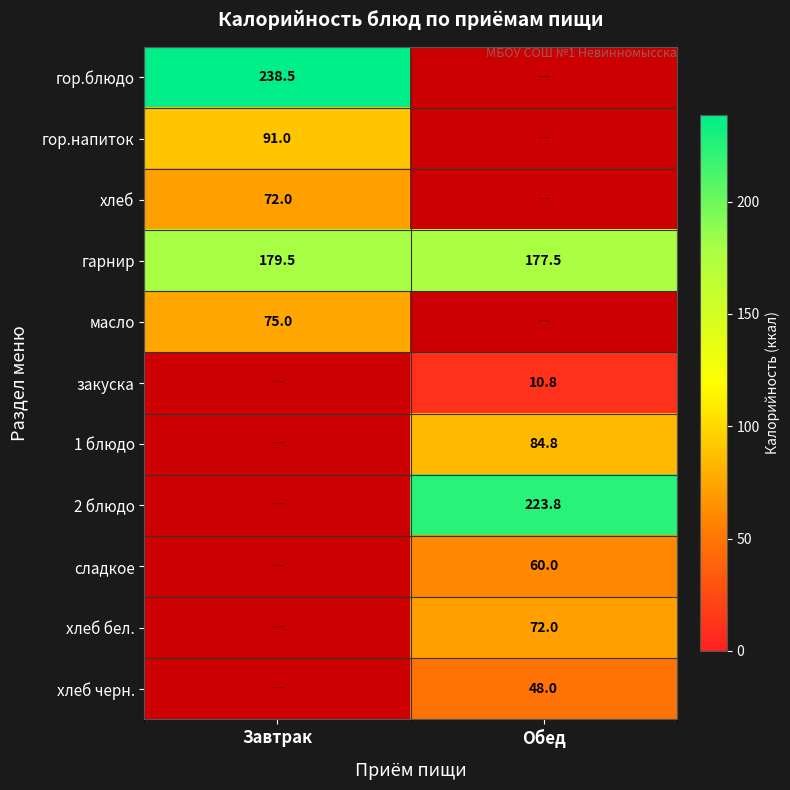

Rank the categories by хлеб бел. value from lowest to highest.

Завтрак, Обед